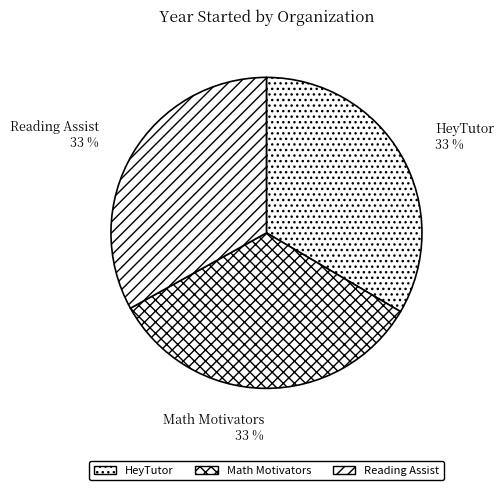

Is the sum of Math Motivators and HeyTutor greater than half?

Yes